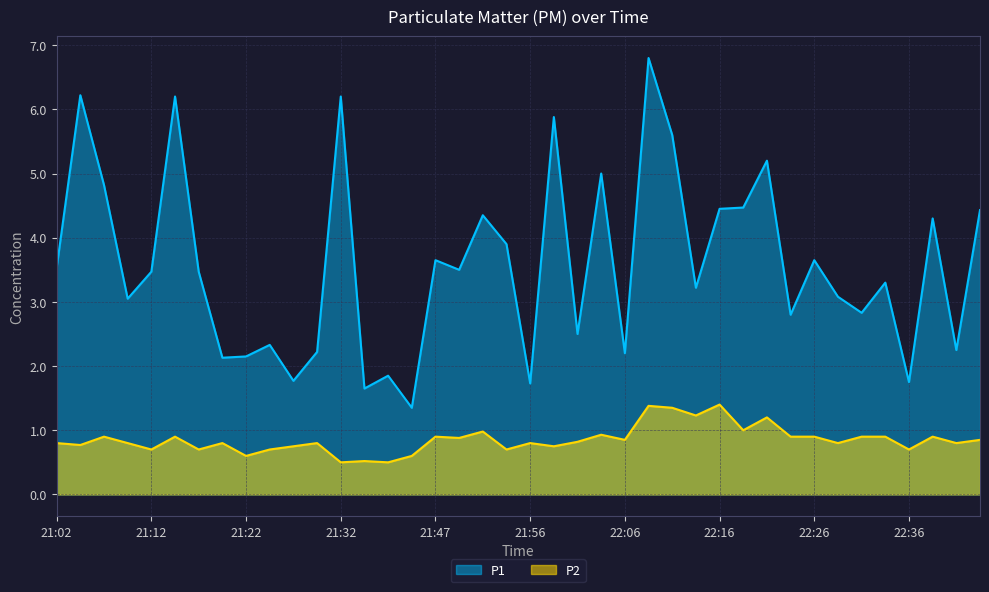

At which category is the sum across all series the highest?

22:09